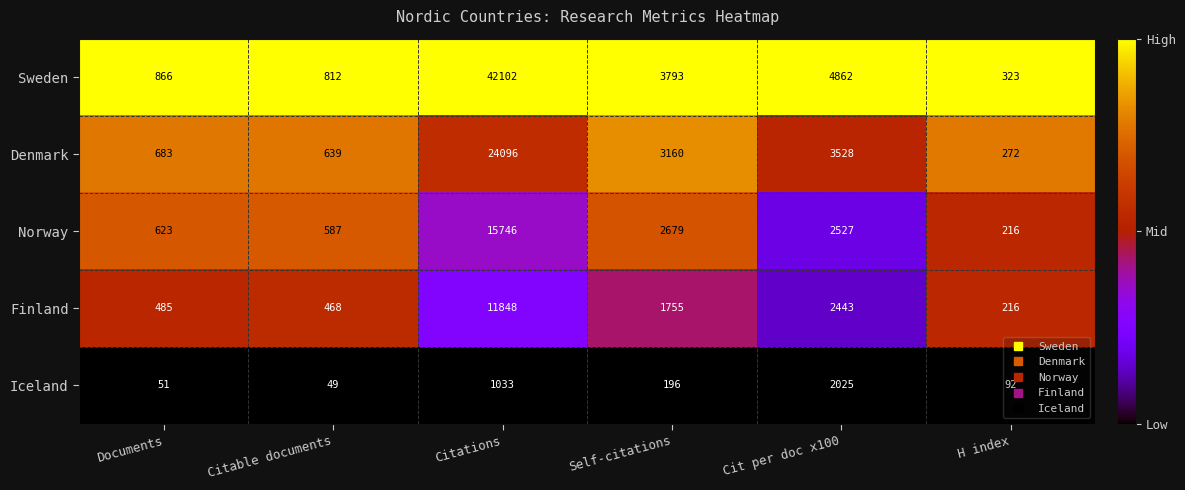

Which series changed the most between Cit per doc x100 and H index?

Sweden